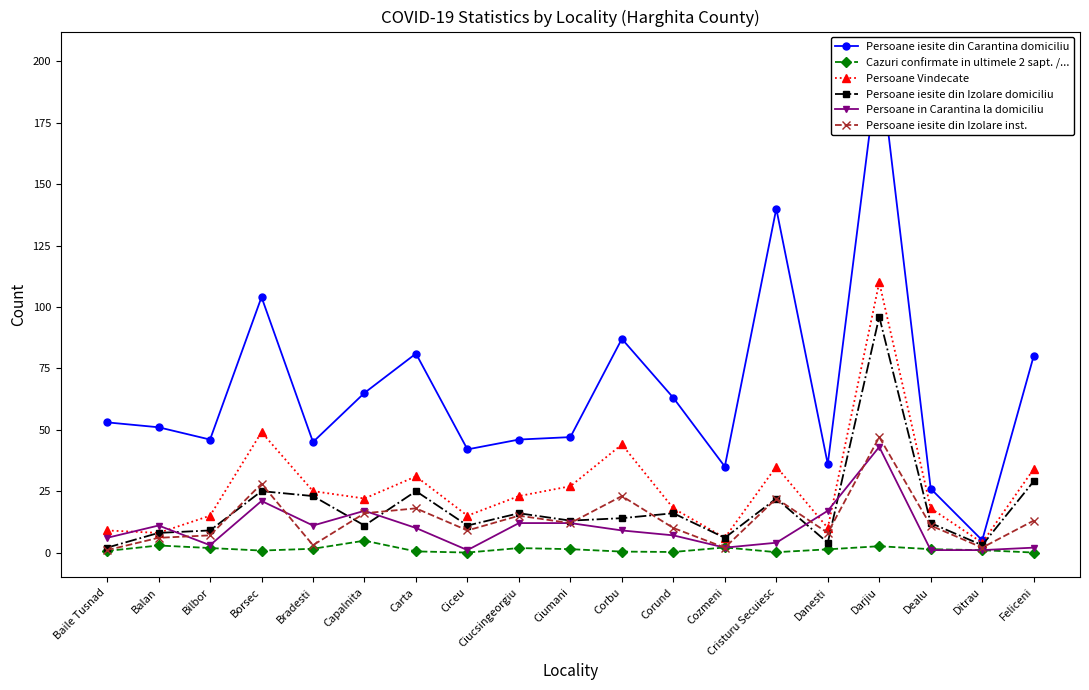

Read the Persoane iesite din Izolare inst. value at Feliceni.

13.0